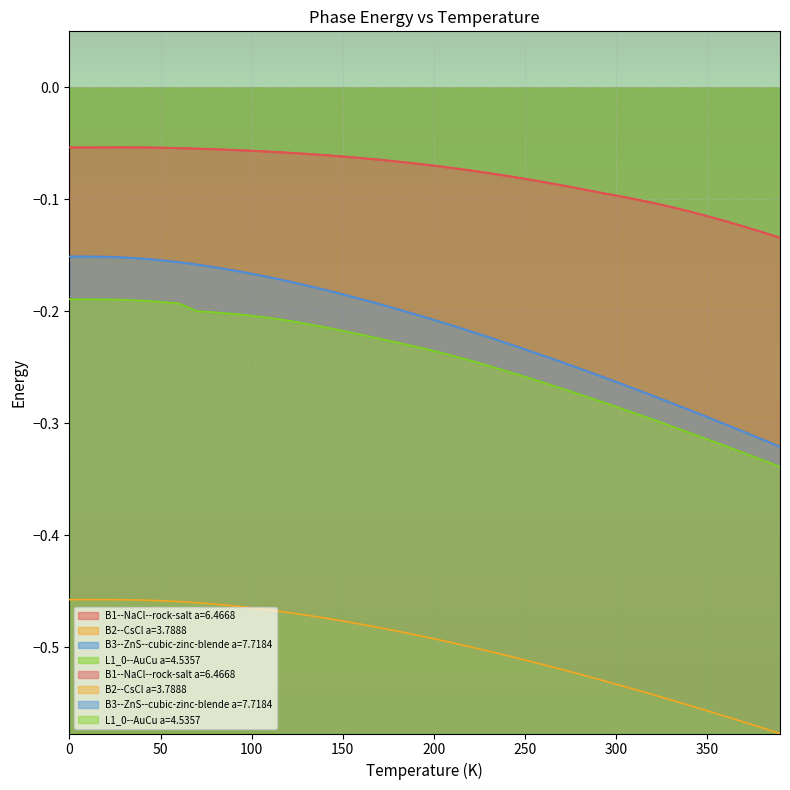

Is it true that L1_0--AuCu a=4.5357 equals -0.3 at 120?

False